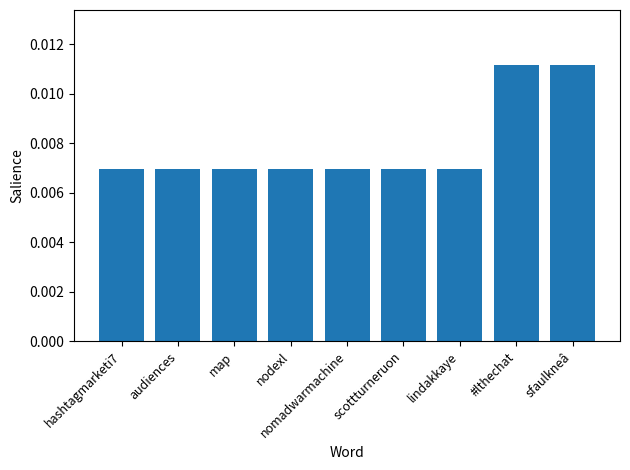

Count the values in the range 0 to 1.

9